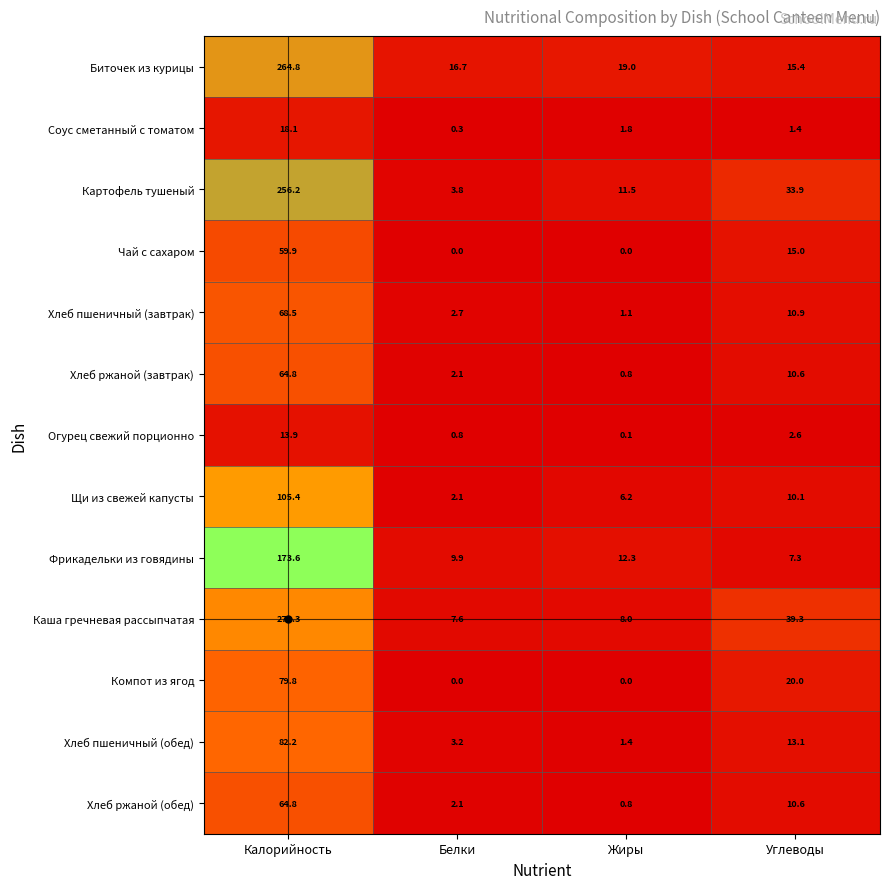

At which label is Чай с сахаром closest to 29?

Углеводы